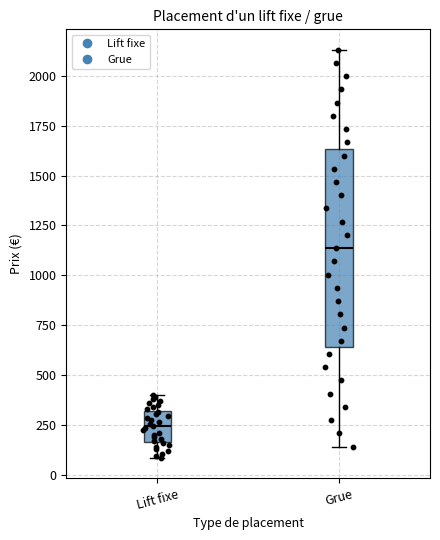

Which box's median line is the lowest?

Lift fixe